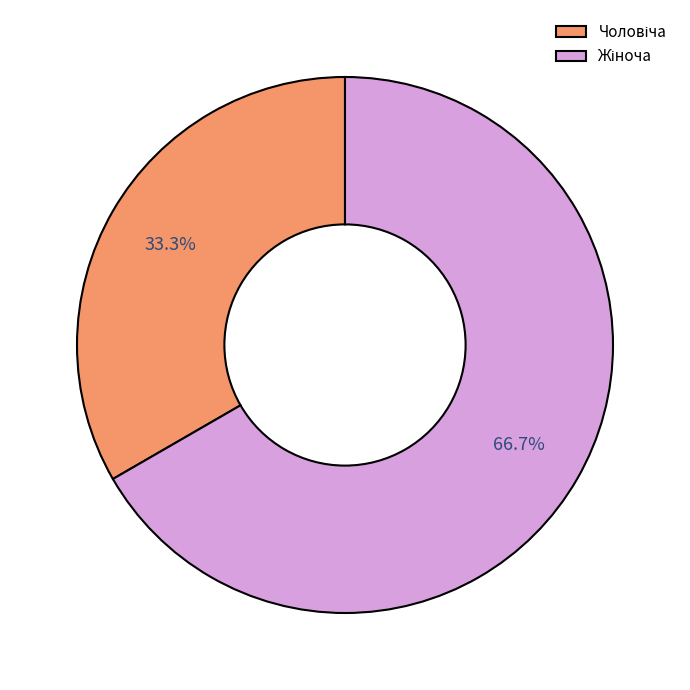

Is there a majority slice in this chart?

Yes